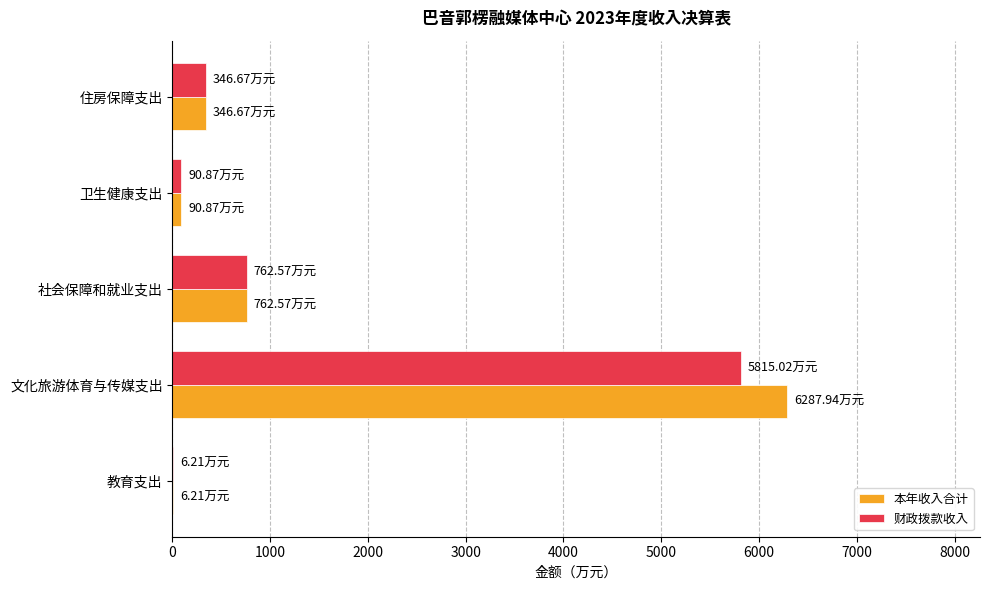

Which category has the highest value in the 财政拨款收入 series?

文化旅游体育与传媒支出